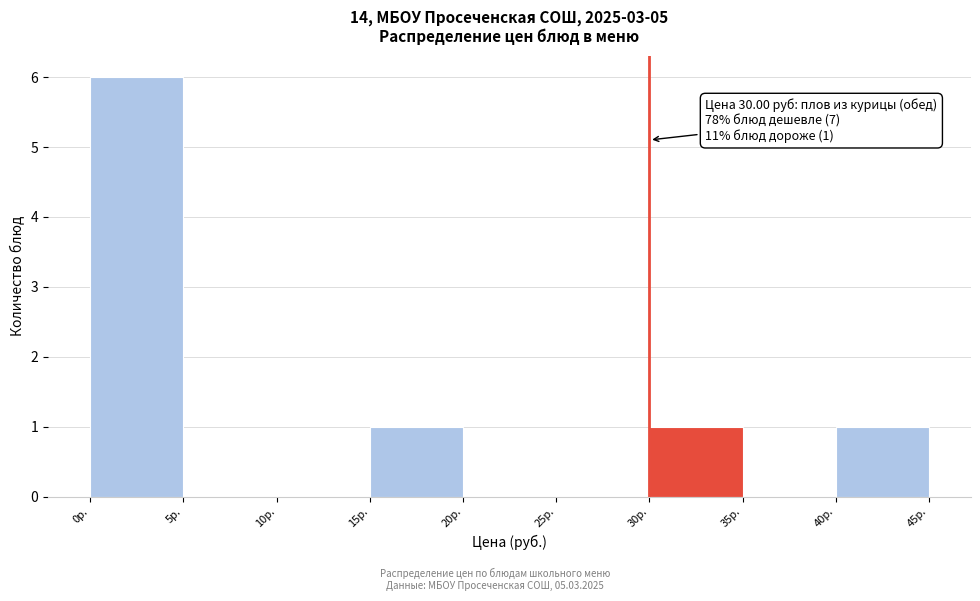

Over which range of the x-axis is the bar tallest?

0 to 5